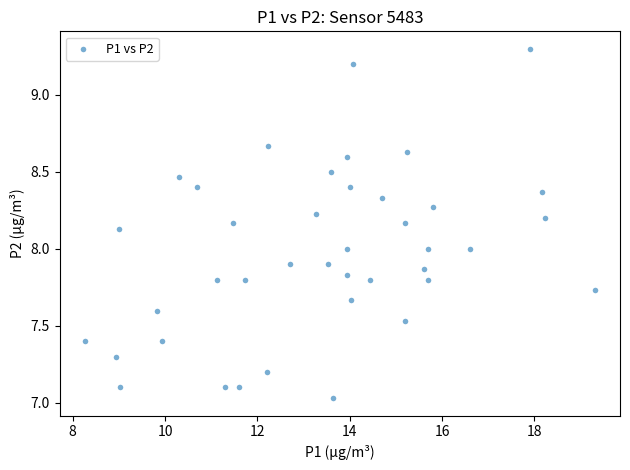

What is the range of Y values (max minus min)?

2.3